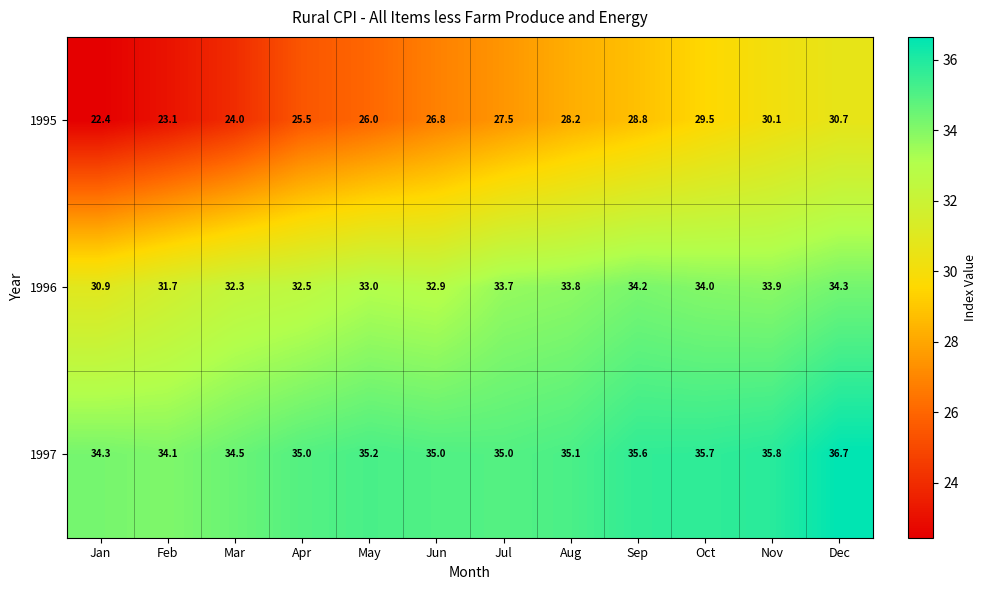

True or false: 1995 has a value of 26.8 at Jun.

True